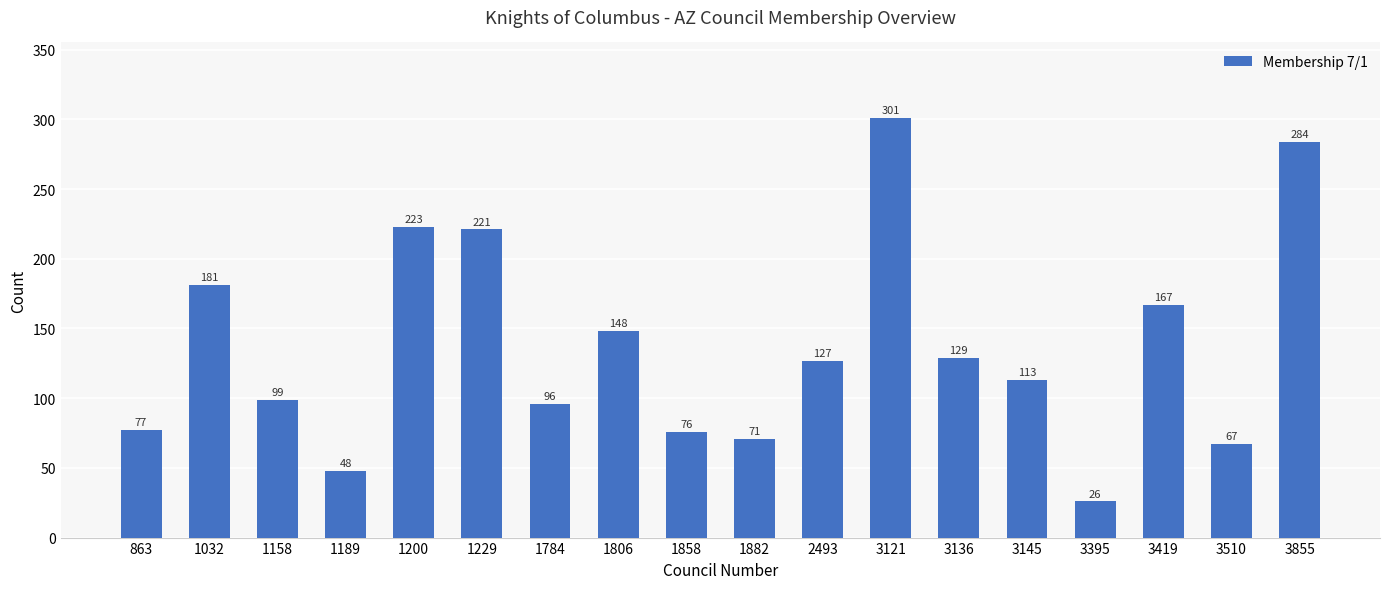

Count the number of categories in the chart.

18